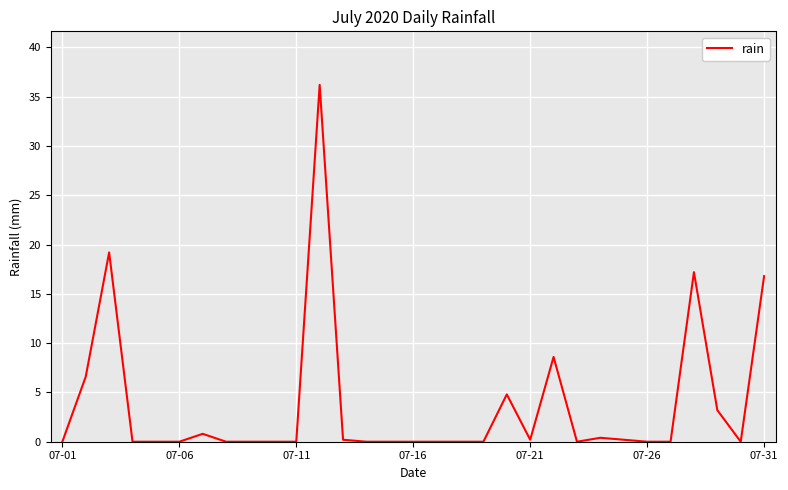

What is the difference between the maximum and minimum values?

36.2